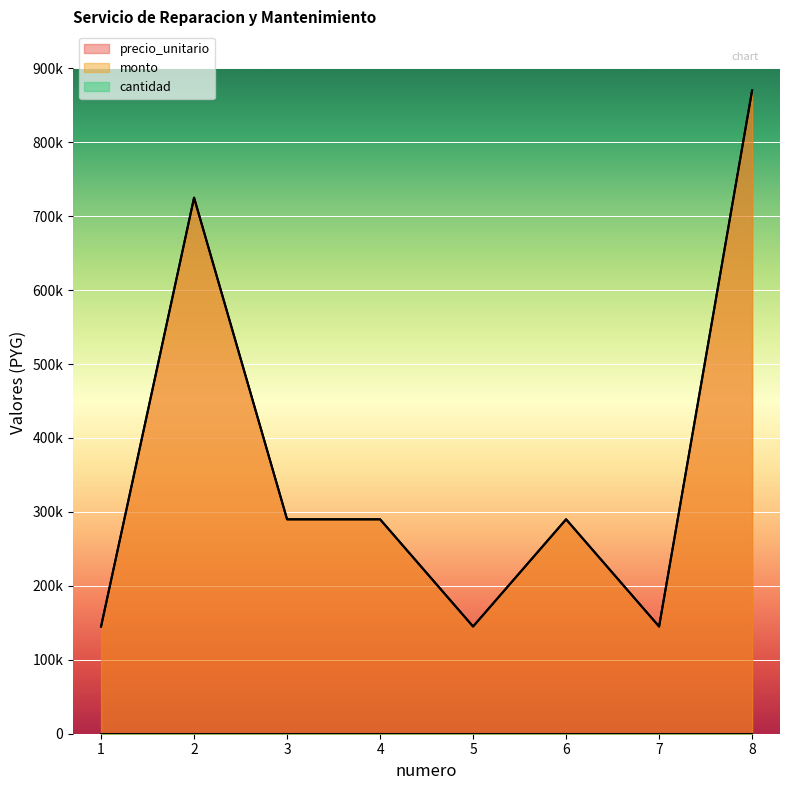

Between 8 and 2, which is larger?

8